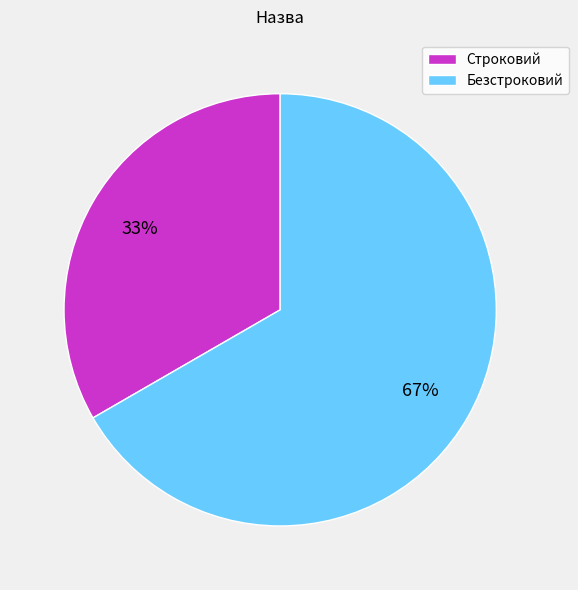

Is there any slice that represents more than half of the pie?

Yes